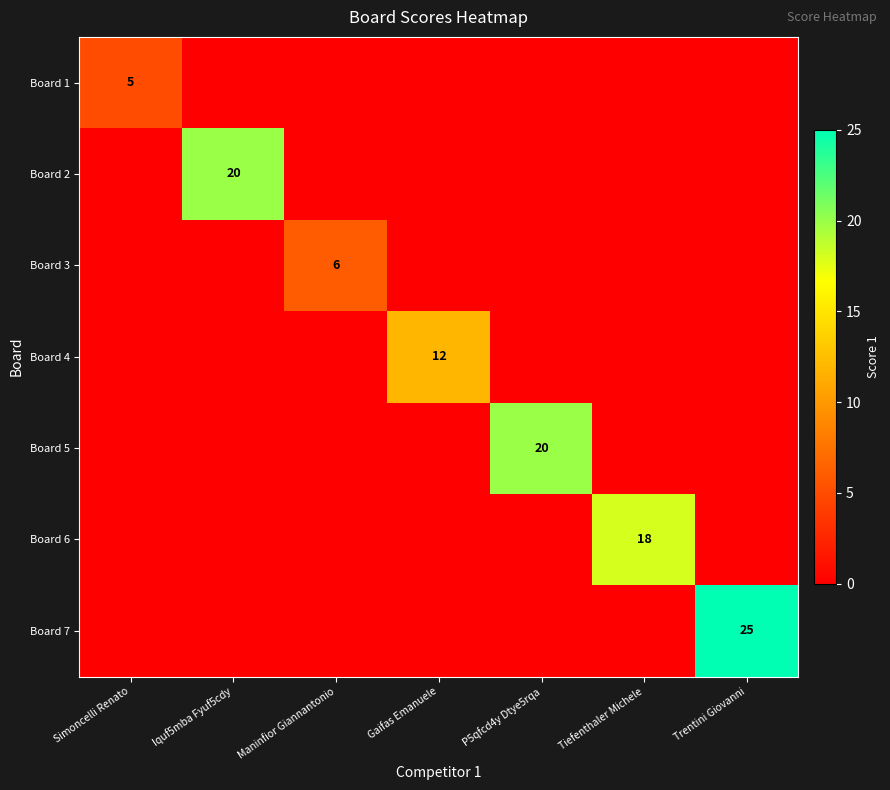

True or false: Board 3 has a value of 6 at Maninfior Giannantonio.

True